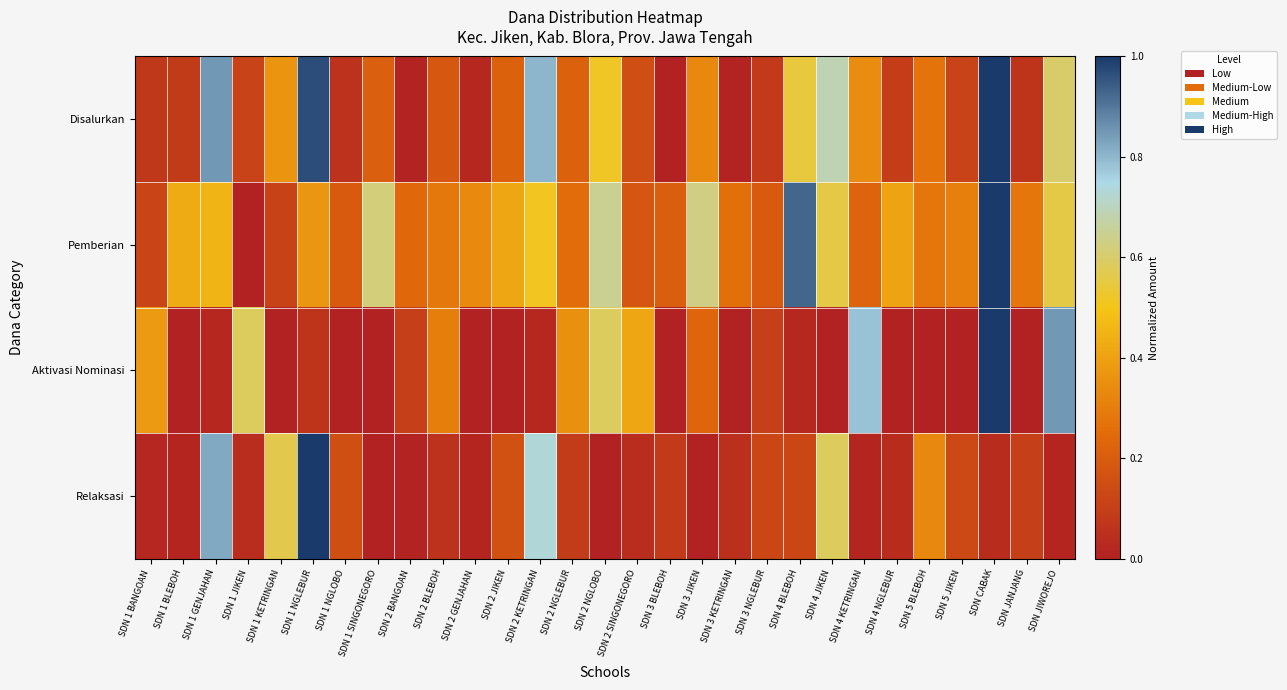

How many categories are shown in the chart?

29